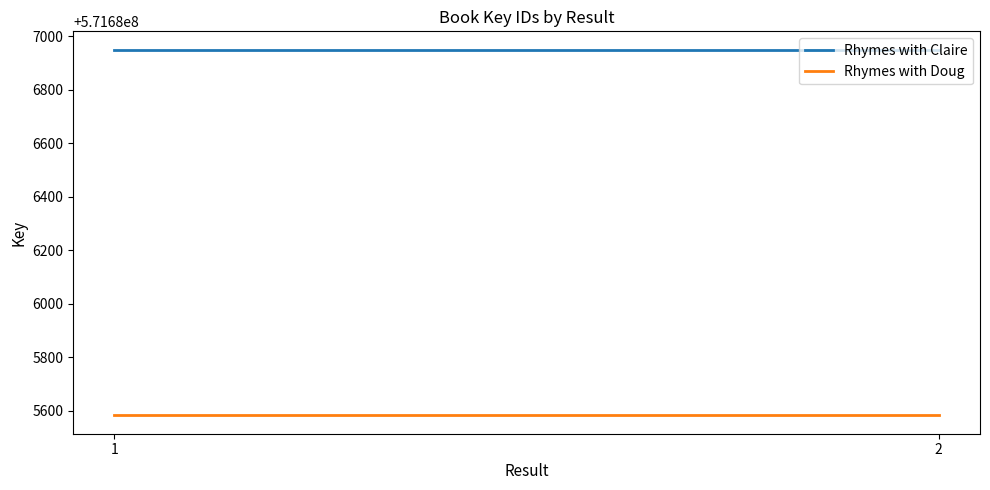

Reading left to right, extract all data points from this chart.

Rhymes with Claire: 1=571686950	2=571686950
Rhymes with Doug: 1=571685582	2=571685582